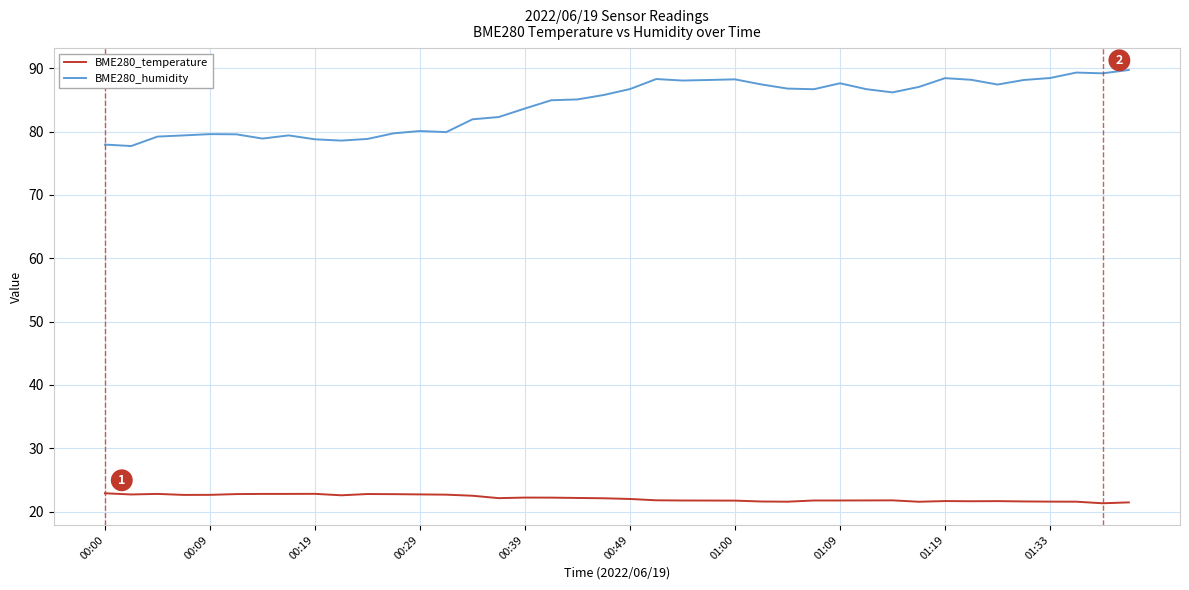

Which series has the largest range (max minus min)?

BME280_humidity